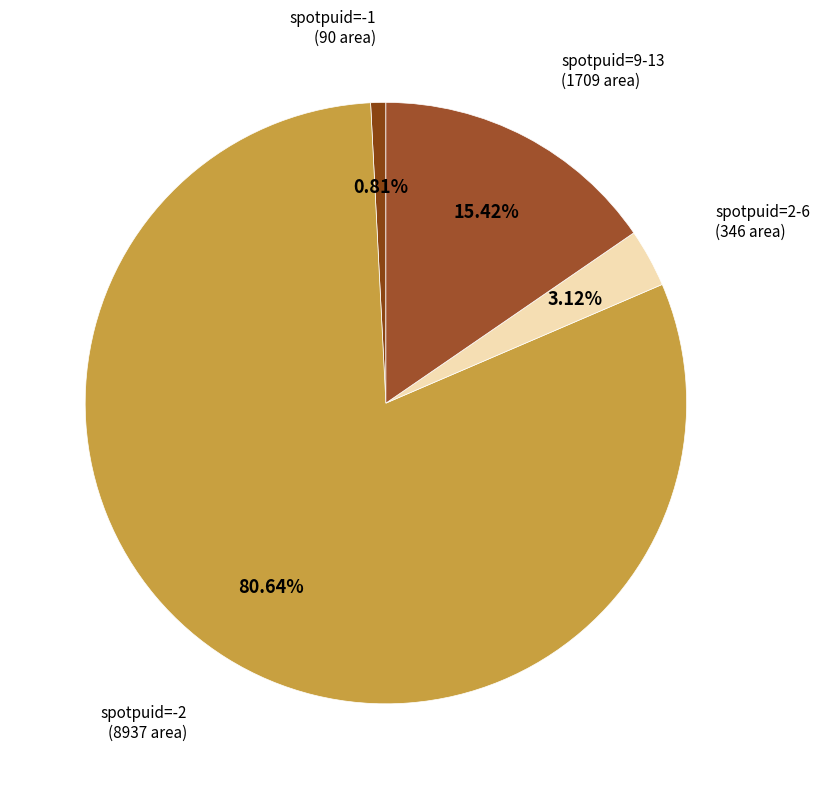

To the nearest percent, what is the difference between the largest and smallest slice percentages?

80%